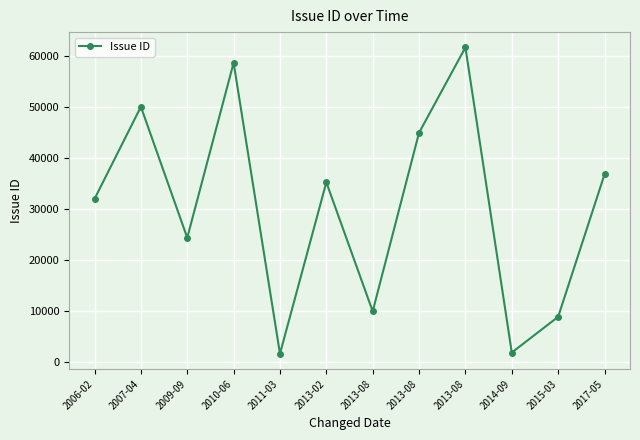

What is the sum of the values at 2013-08 and 2014-09?

46711